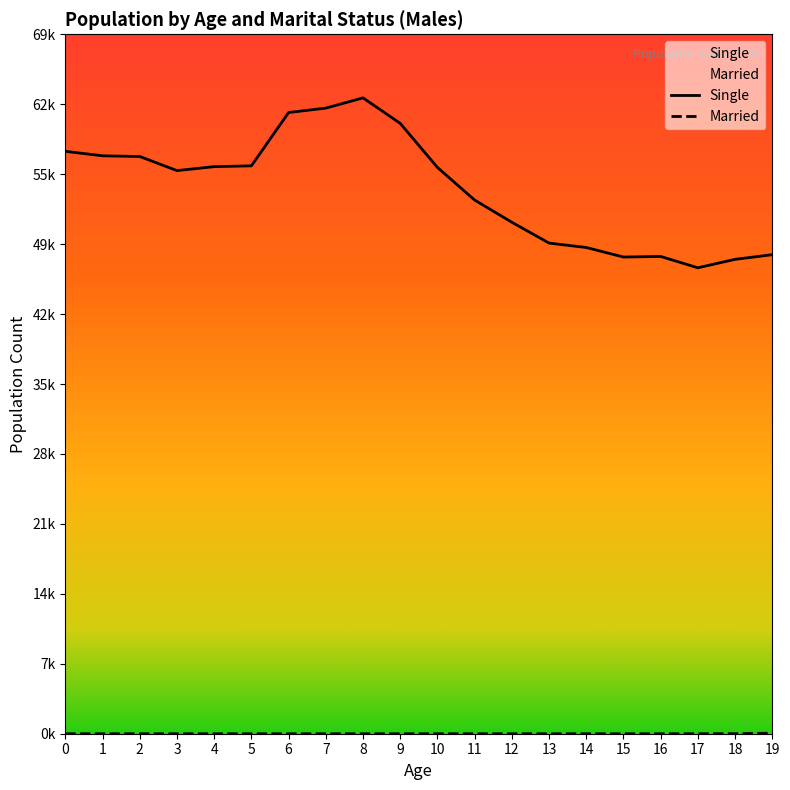

List the series in order of their overall mean, highest first.

Single, Married